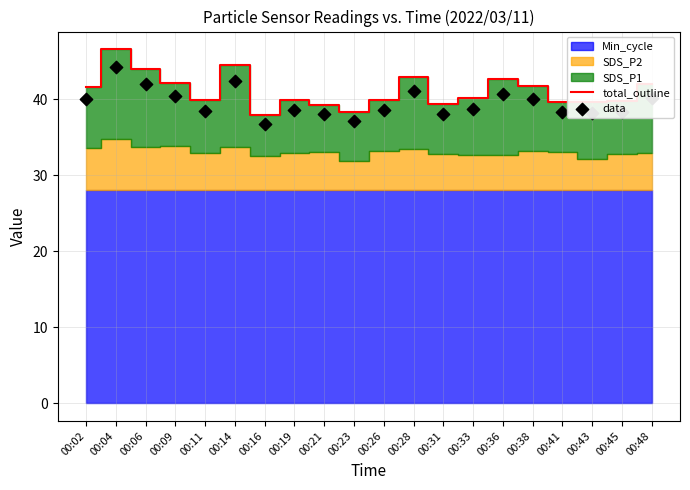

Which series has the largest Y range (max minus min)?

total_outline